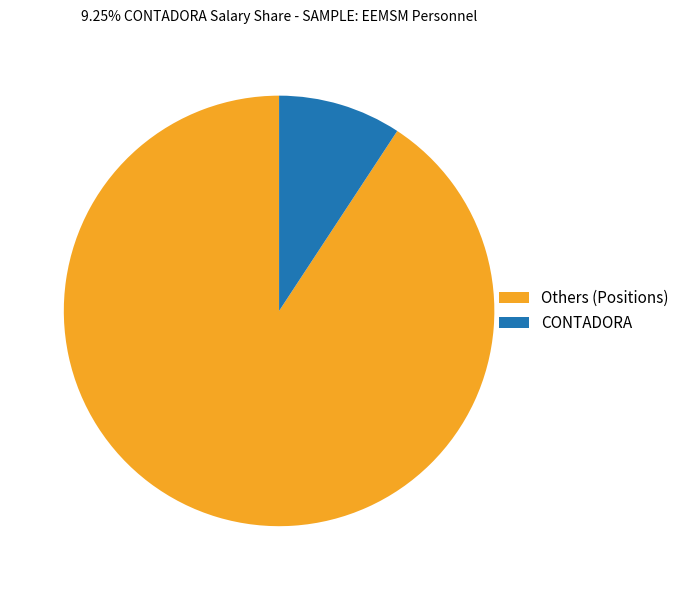

The Others (Positions) slice represents 76% of the pie. True or false?

False